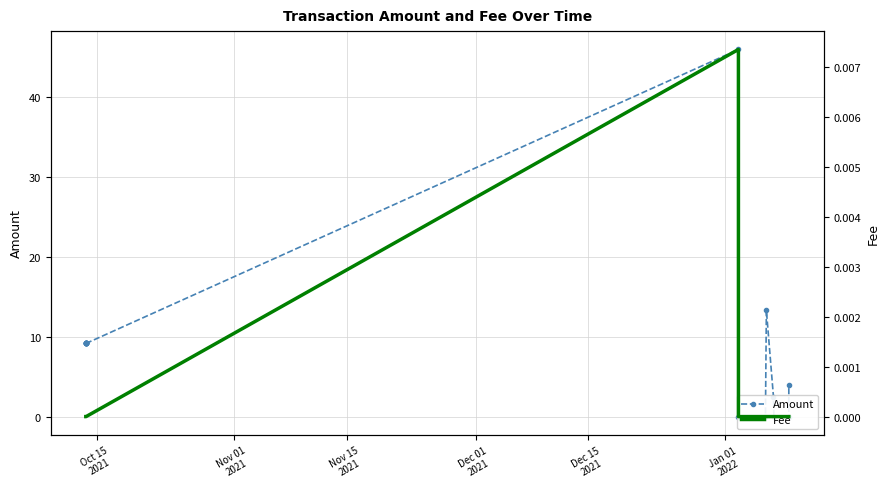

At how many categories does at least one series exceed 28?

1